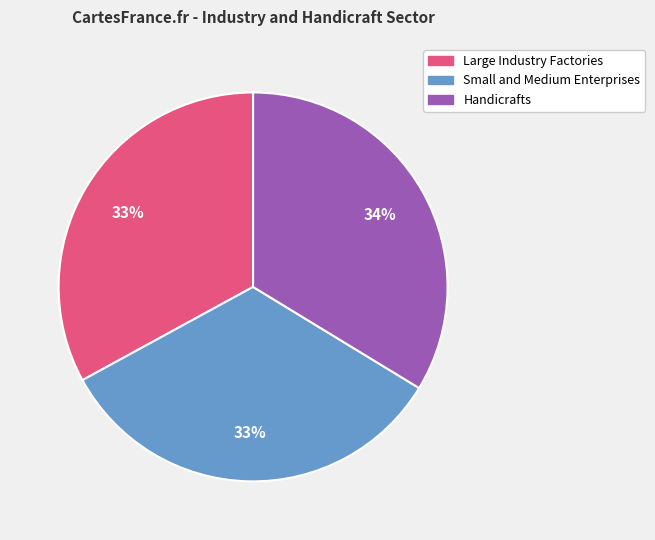

Is there any slice that represents more than half of the pie?

No